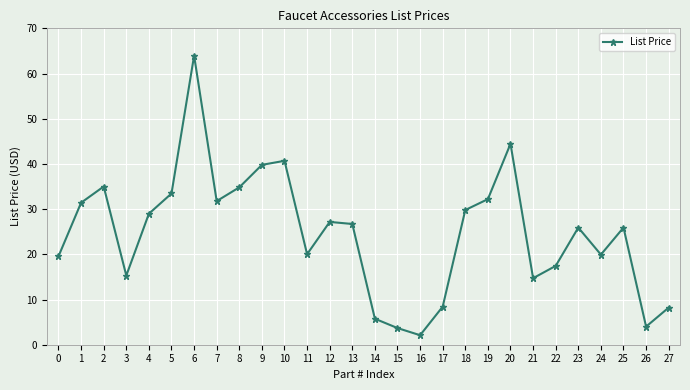

Count the number of categories in the chart.

28